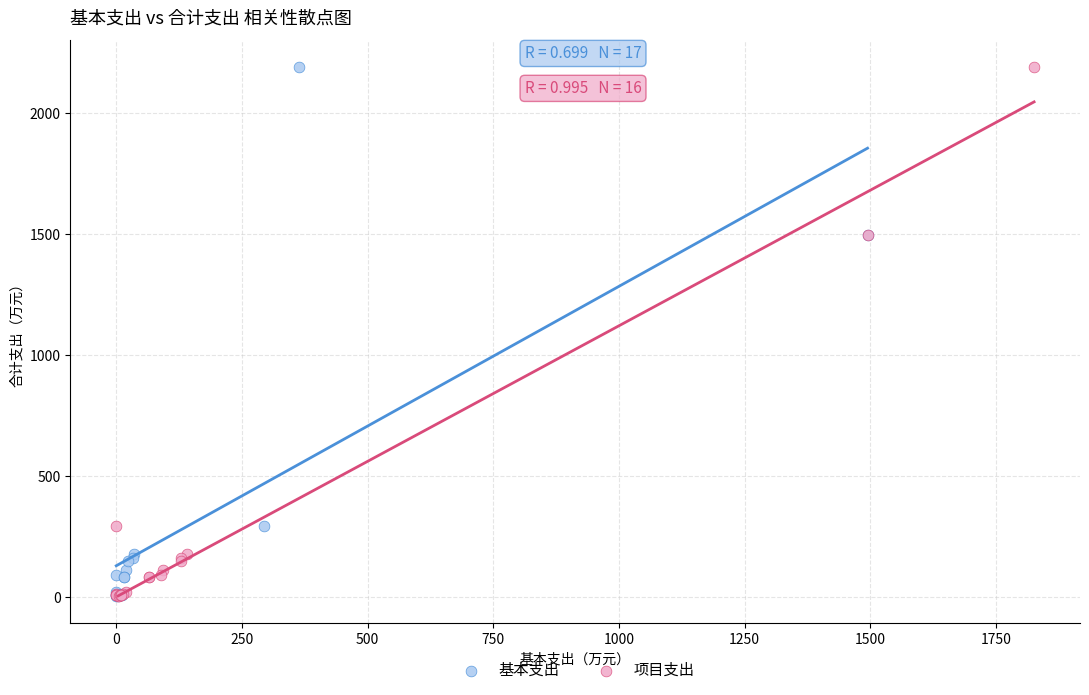

What are all the series names shown in the legend?

基本支出, 项目支出